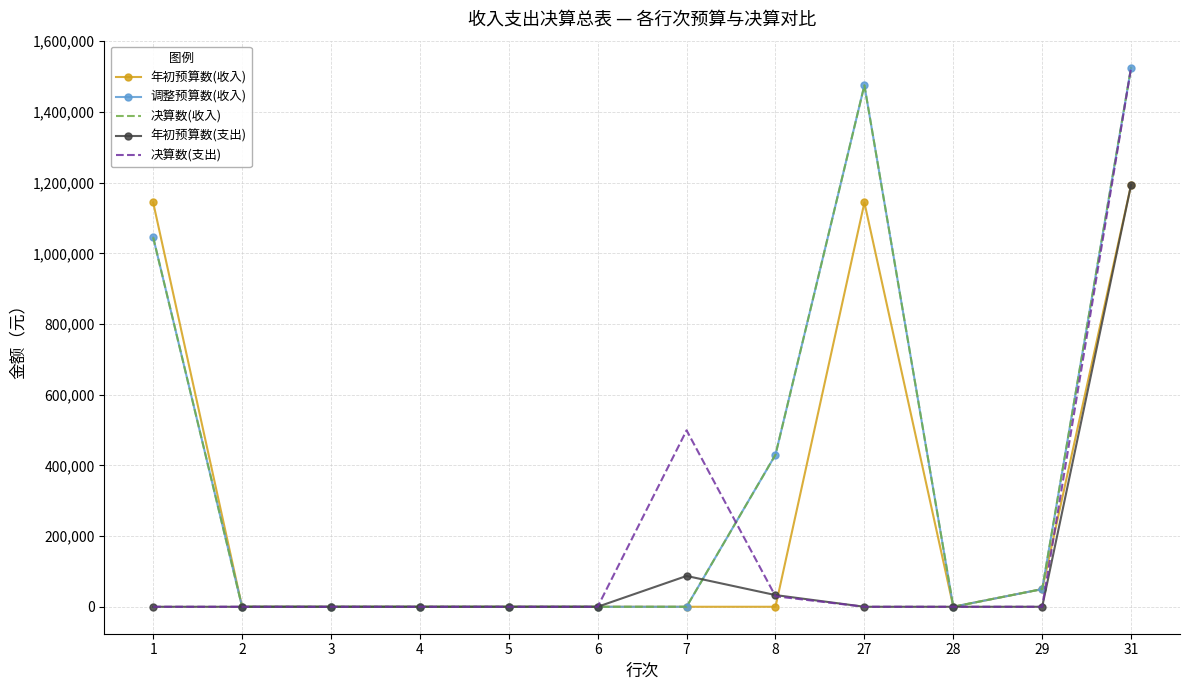

What is the difference between the maximum and minimum values in the 调整预算数(收入) series?

1525439.5